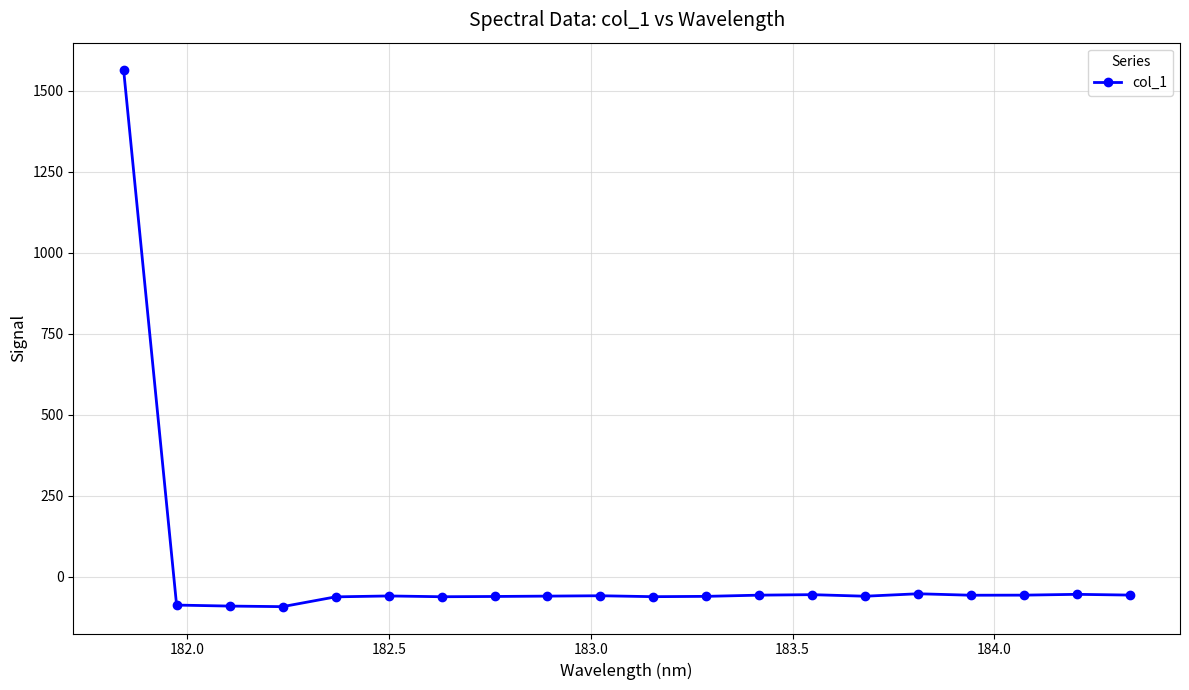

True or false: the data has more than 2 interior local peaks.

True